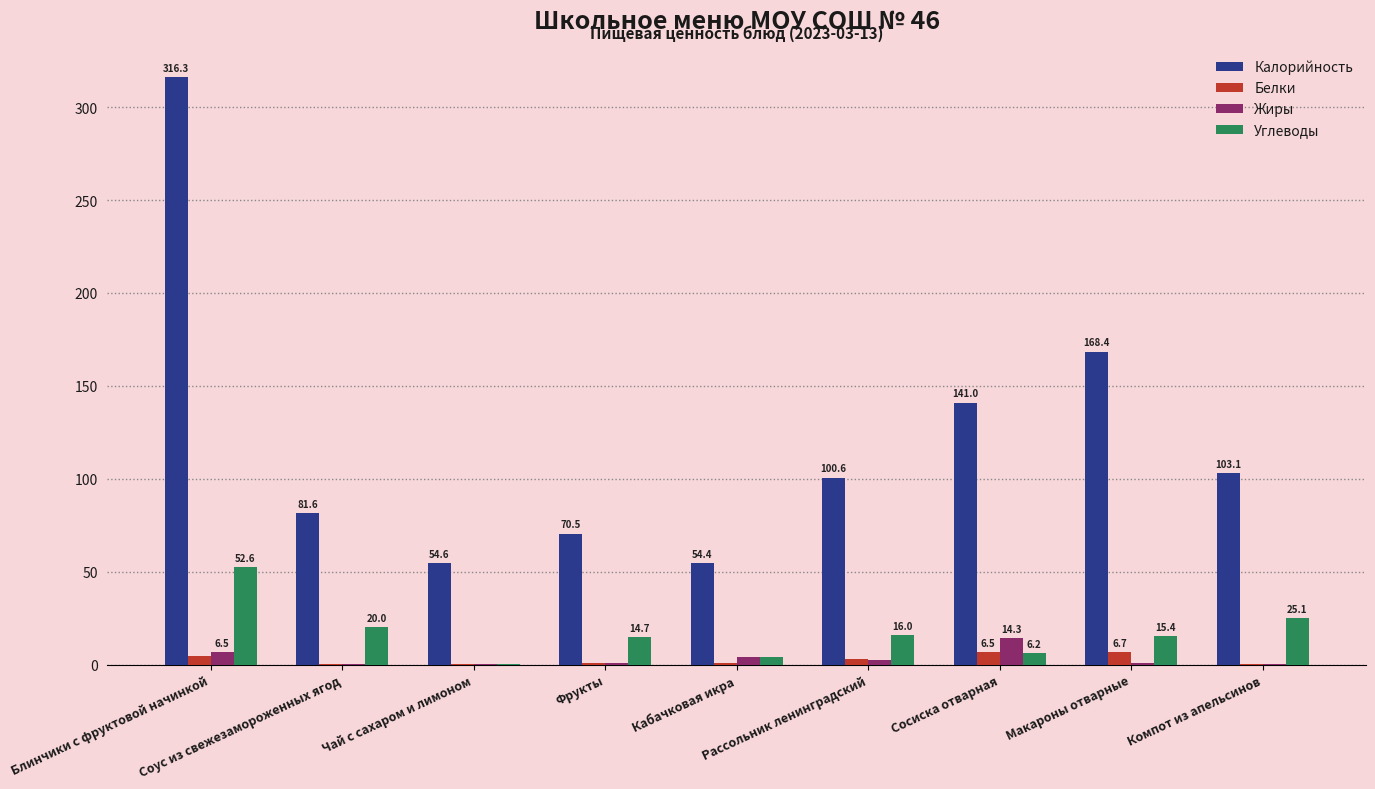

True or false: Белки has a value of 4.6 at Блинчики с фруктовой начинкой.

True